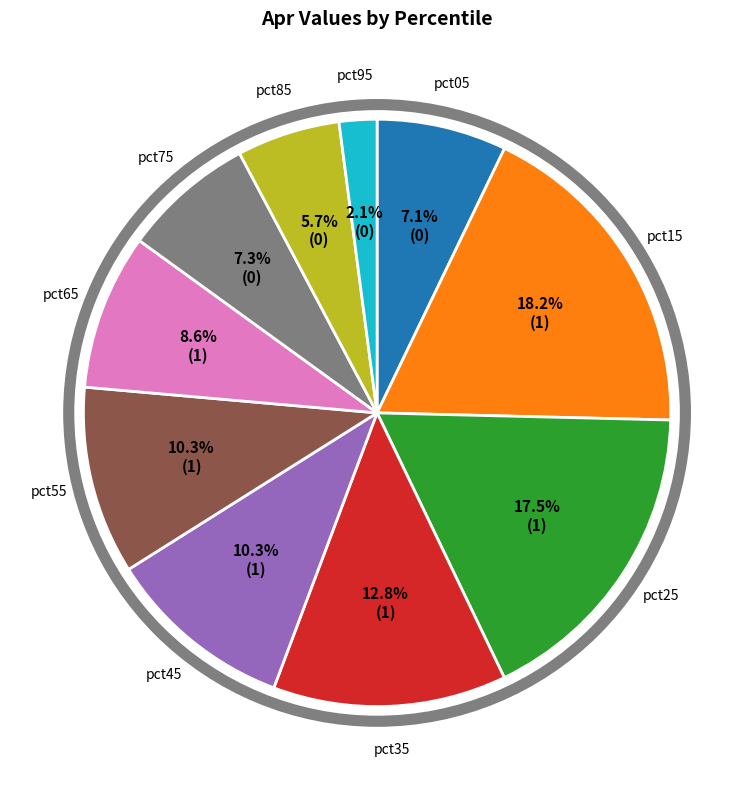

Which category has the smallest portion of the pie?

pct95